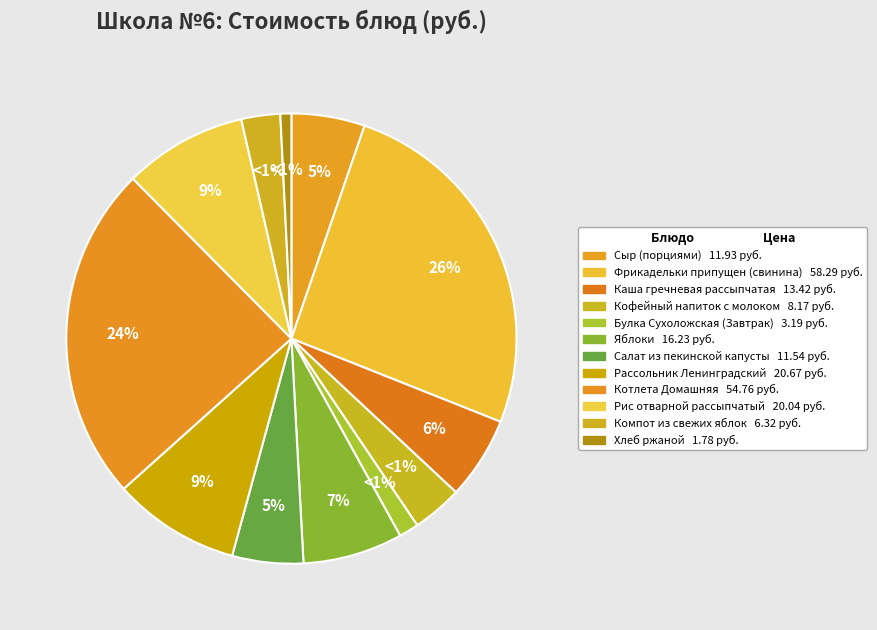

To the nearest percent, what percentage of the pie is Рассольник Ленинградский?

9%